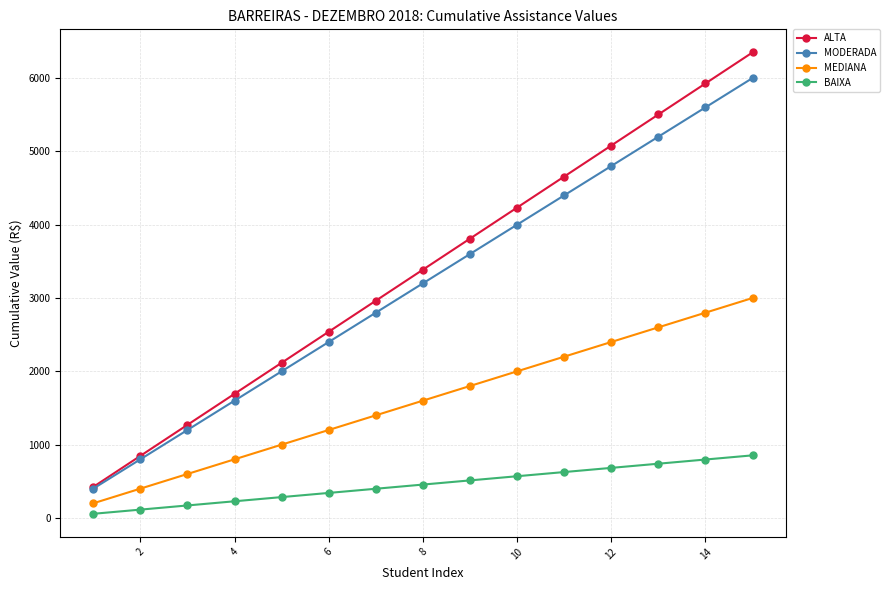

Reading left to right, transcribe all the data shown in this chart.

ALTA: 423.3	846.6	1269.9	1693.2	2116.5	2539.8	2963.1	3386.4	3809.7	4233.0	4656.3	5079.6	5502.9	5926.2	6349.5
MODERADA: 400.0	800.0	1200.0	1600.0	2000.0	2400.0	2800.0	3200.0	3600.0	4000.0	4400.0	4800.0	5200.0	5600.0	6000.0
MEDIANA: 200.0	400.0	600.0	800.0	1000.0	1200.0	1400.0	1600.0	1800.0	2000.0	2200.0	2400.0	2600.0	2800.0	3000.0
BAIXA: 56.9	113.9	170.8	227.8	284.7	341.6	398.6	455.5	512.5	569.4	626.3	683.3	740.2	797.2	854.1